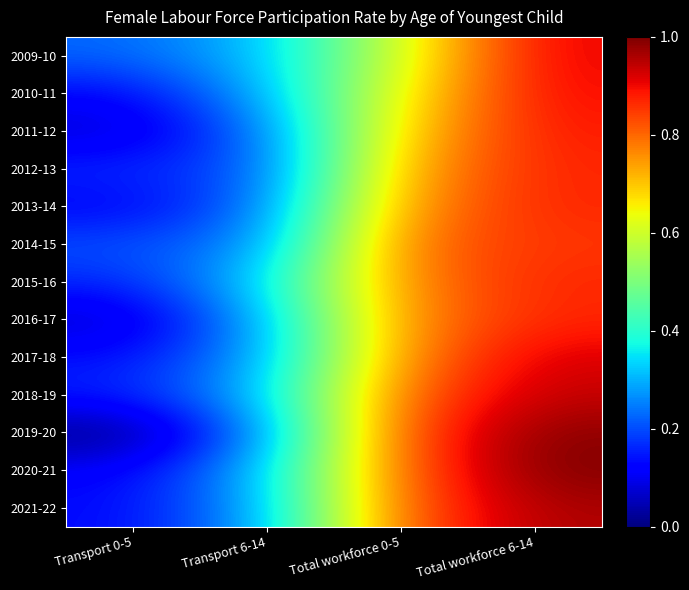

Reading left to right, transcribe all the data shown in this chart.

2009-10: Transport 0-5=0.2	Transport 6-14=0.3	Total workforce 0-5=0.6	Total workforce 6-14=0.9
2010-11: Transport 0-5=0.1	Transport 6-14=0.3	Total workforce 0-5=0.6	Total workforce 6-14=0.9
2011-12: Transport 0-5=0.1	Transport 6-14=0.2	Total workforce 0-5=0.7	Total workforce 6-14=0.9
2012-13: Transport 0-5=0.2	Transport 6-14=0.2	Total workforce 0-5=0.7	Total workforce 6-14=0.9
2013-14: Transport 0-5=0.1	Transport 6-14=0.2	Total workforce 0-5=0.8	Total workforce 6-14=0.9
2014-15: Transport 0-5=0.2	Transport 6-14=0.3	Total workforce 0-5=0.8	Total workforce 6-14=0.9
2015-16: Transport 0-5=0.2	Transport 6-14=0.3	Total workforce 0-5=0.8	Total workforce 6-14=0.9
2016-17: Transport 0-5=0.1	Transport 6-14=0.3	Total workforce 0-5=0.8	Total workforce 6-14=0.9
2017-18: Transport 0-5=0.1	Transport 6-14=0.3	Total workforce 0-5=0.8	Total workforce 6-14=0.9
2018-19: Transport 0-5=0.2	Transport 6-14=0.3	Total workforce 0-5=0.8	Total workforce 6-14=0.9
2019-20: Transport 0-5=0.0	Transport 6-14=0.3	Total workforce 0-5=0.8	Total workforce 6-14=1.0
2020-21: Transport 0-5=0.1	Transport 6-14=0.3	Total workforce 0-5=0.8	Total workforce 6-14=1.0
2021-22: Transport 0-5=0.1	Transport 6-14=0.3	Total workforce 0-5=0.8	Total workforce 6-14=1.0